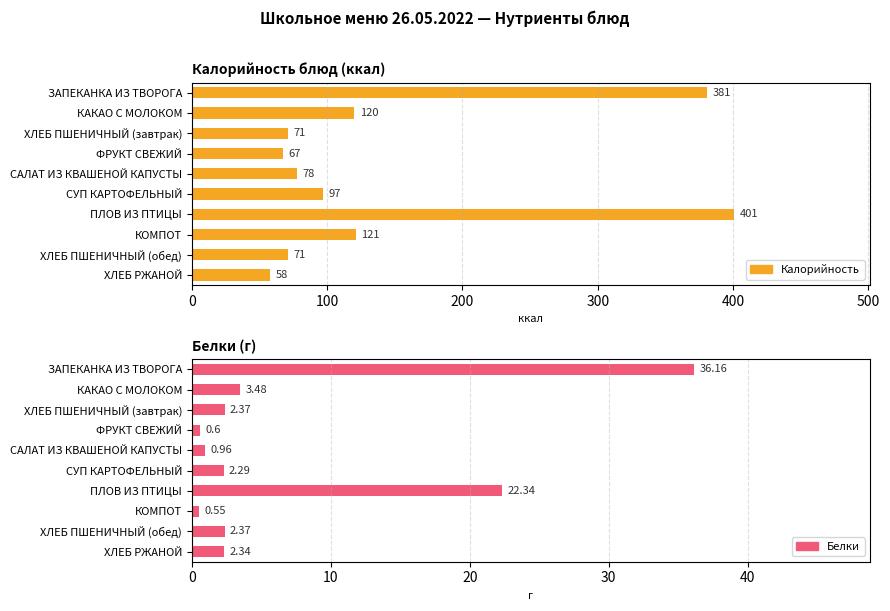

How many groups of bars are there?

10